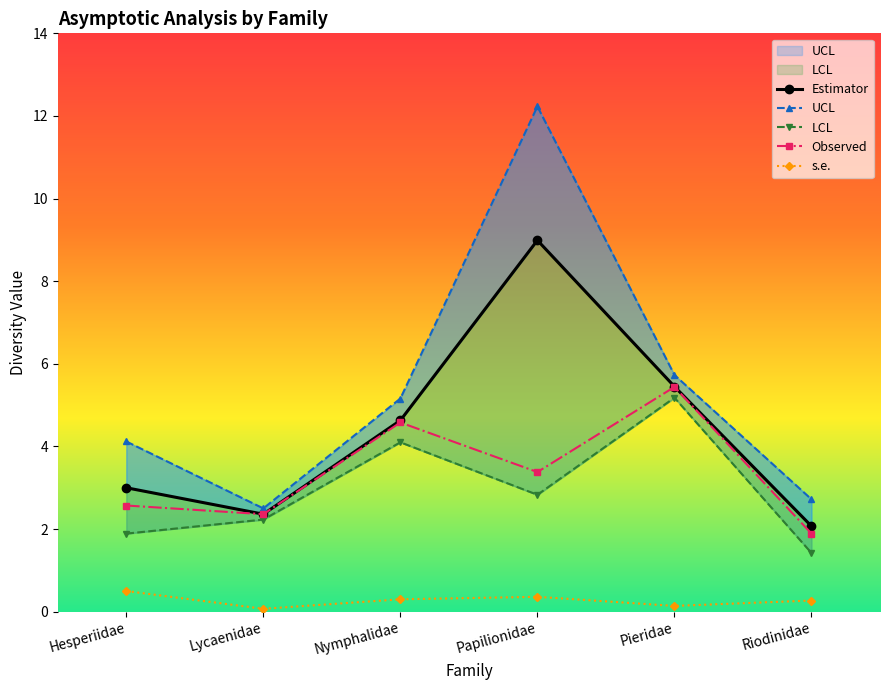

What are all the series names shown in the legend?

Estimator, UCL, LCL, Observed, s.e.